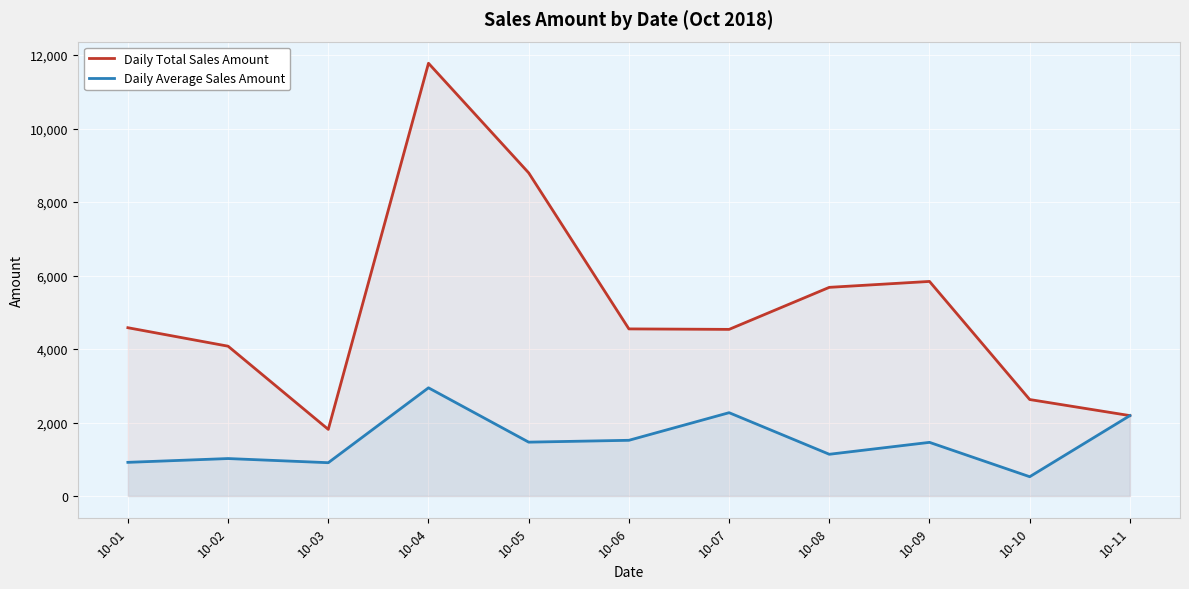

Is it true that Daily Total Sales Amount equals 13401.9 at 10-05?

False